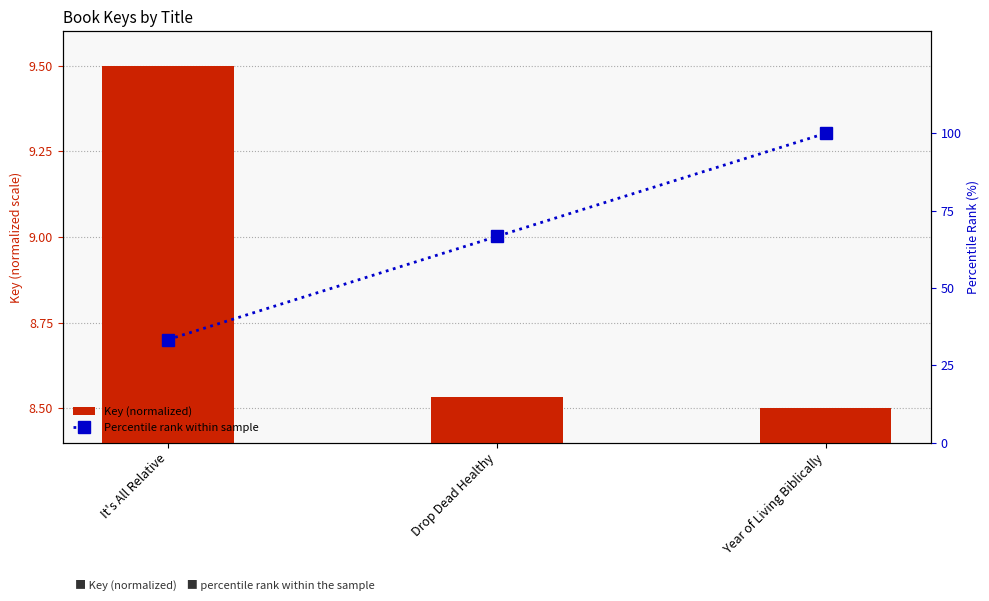

What is the label of the 1st bar from the right?

Year of Living Biblically